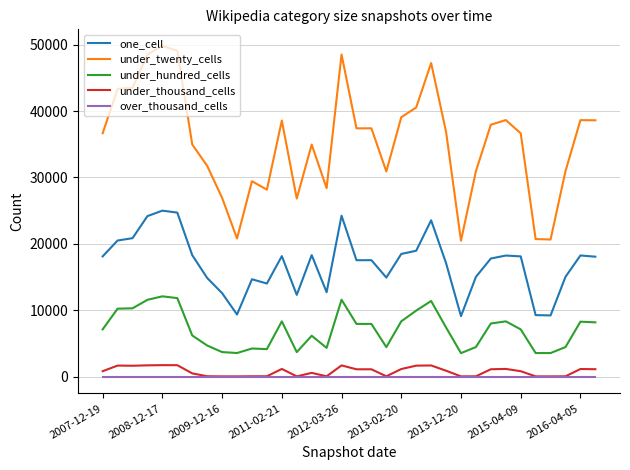

What is the maximum value shown in the chart?

49797